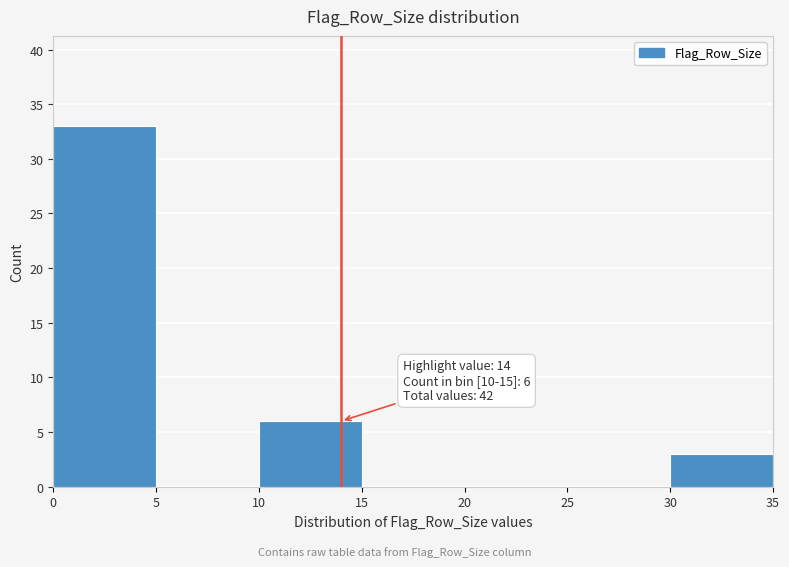

Over which range of the x-axis is the bar tallest?

0 to 5